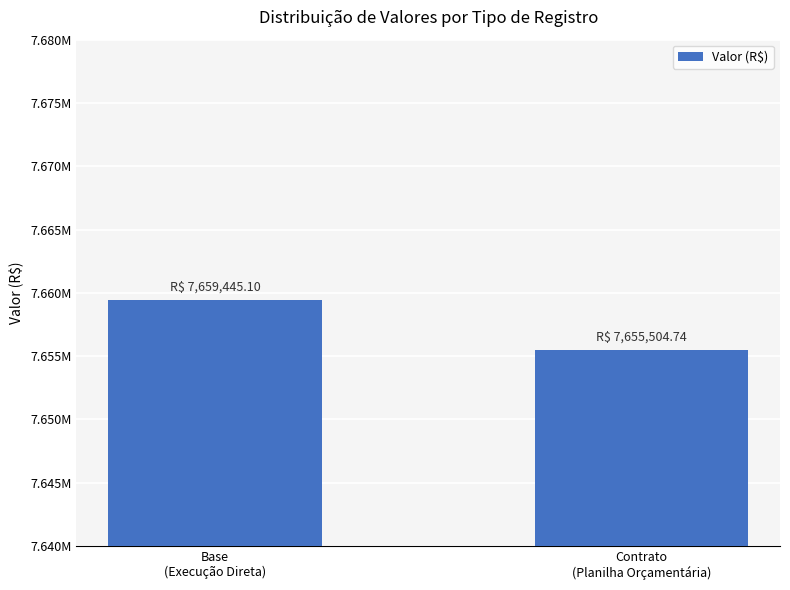

List the labels in order of value, smallest first.

Contrato
(Planilha Orçamentária), Base
(Execução Direta)